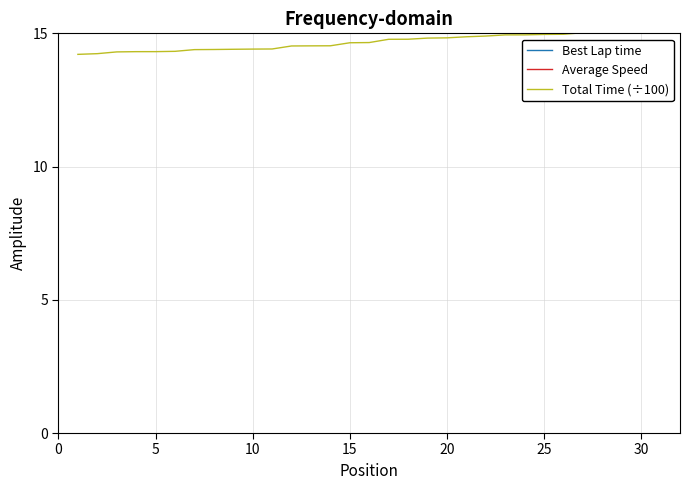

What is the maximum value for Total Time (÷100)?

15.1